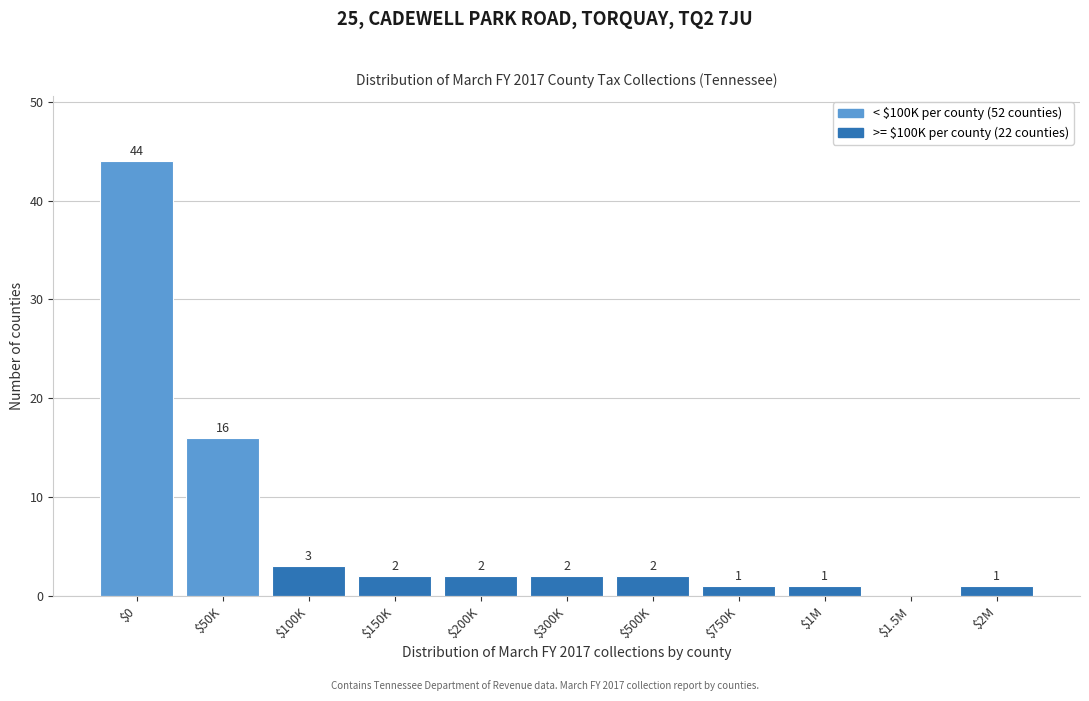

Is it true that the value at $1.5M is -16?

False